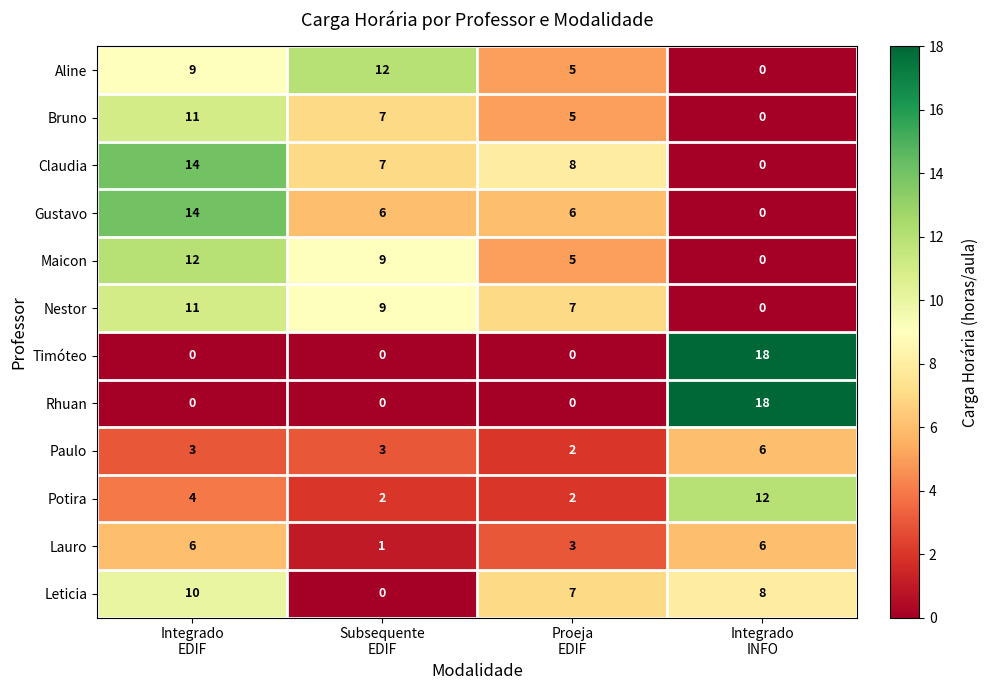

How many distinct data groups are displayed?

12